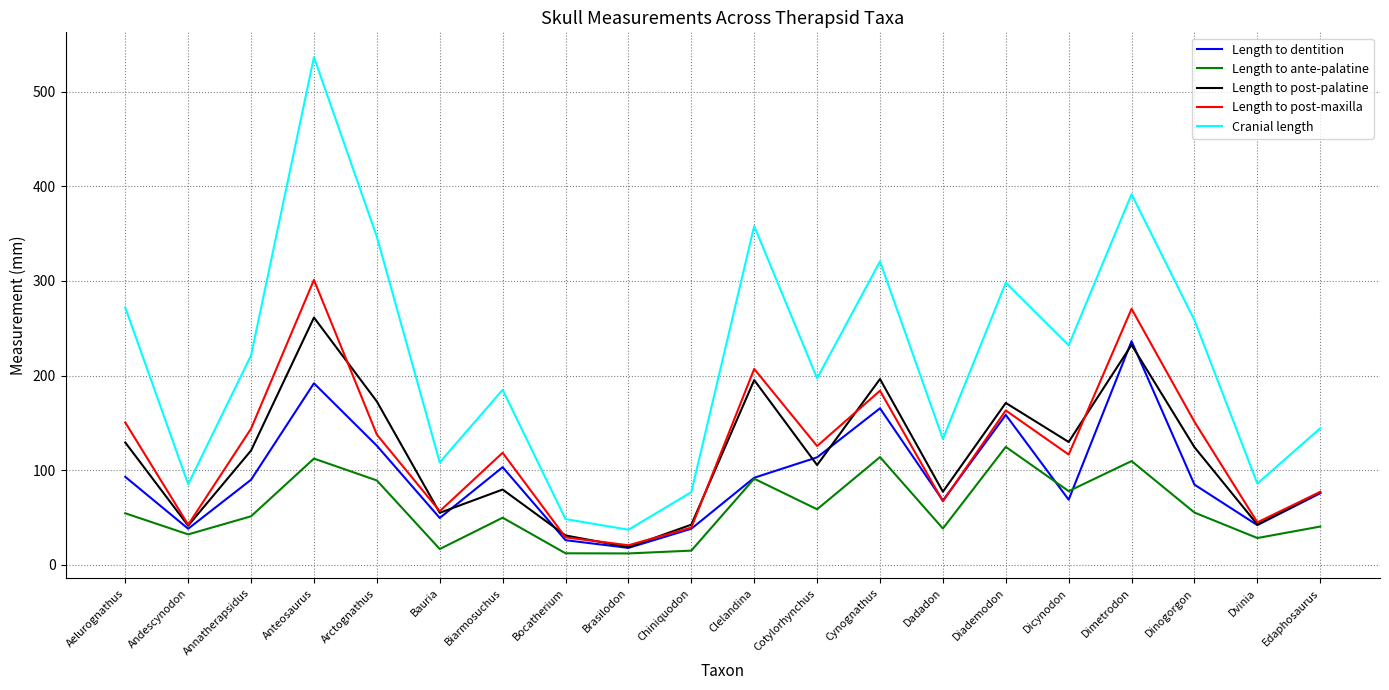

At Dicynodon, list the series in order from smallest to largest.

Length to dentition, Length to ante-palatine, Length to post-maxilla, Length to post-palatine, Cranial length